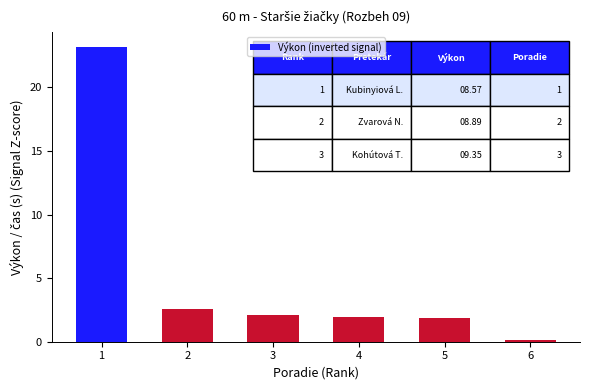

What is the difference between the maximum and minimum values?

23.0